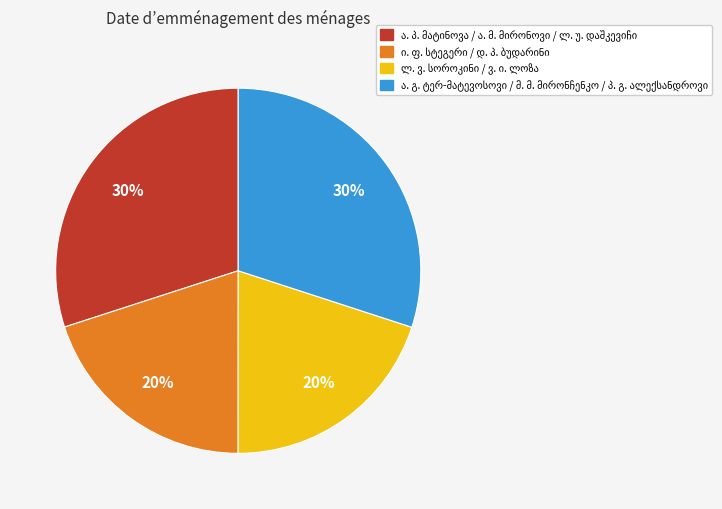

How many segments does this pie chart have?

4